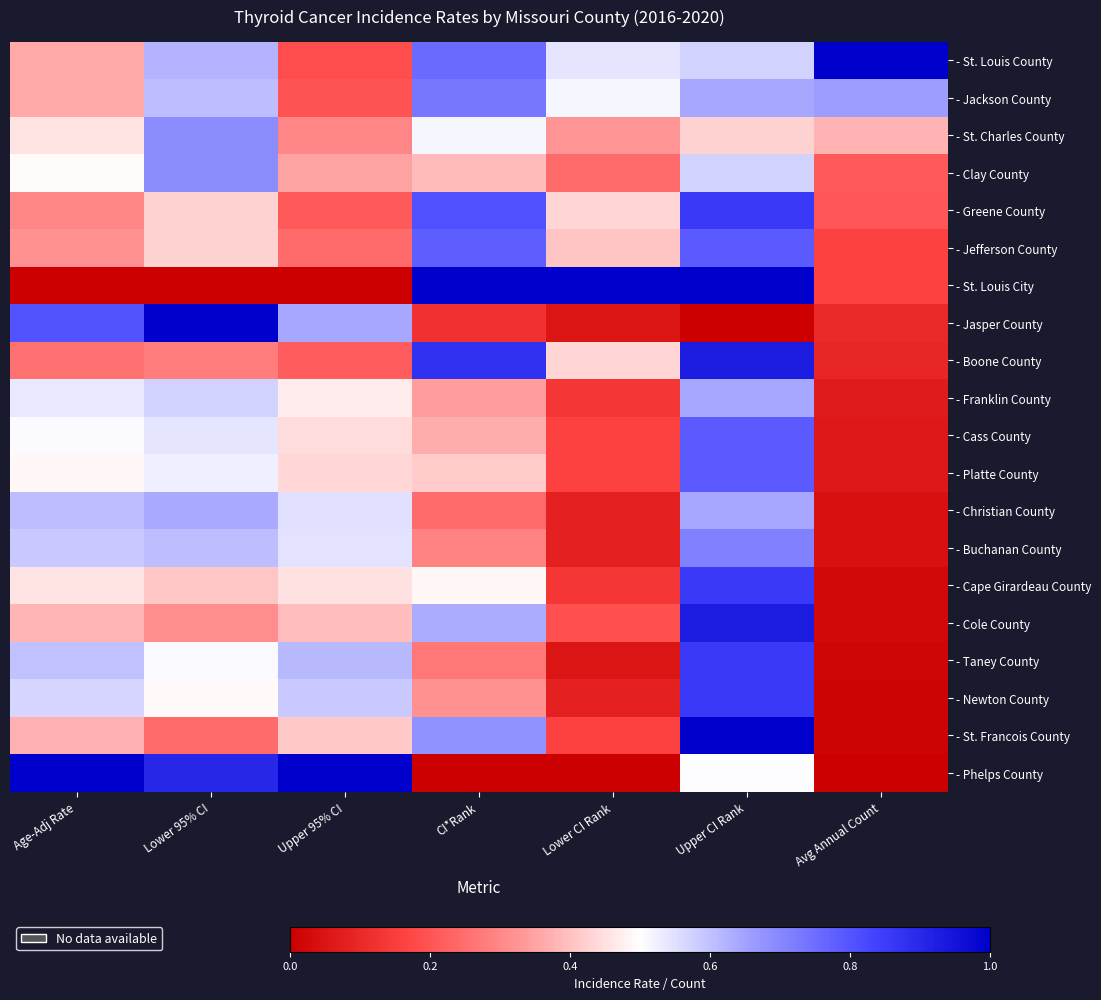

Reading left to right, transcribe all the data shown in this chart.

- St. Louis County: Age-Adj Rate=0.4	Lower 95% CI=0.6	Upper 95% CI=0.2	CI*Rank=0.8	Lower CI Rank=0.5	Upper CI Rank=0.6	Avg Annual Count=1.0
- Jackson County: Age-Adj Rate=0.4	Lower 95% CI=0.6	Upper 95% CI=0.2	CI*Rank=0.7	Lower CI Rank=0.5	Upper CI Rank=0.6	Avg Annual Count=0.7
- St. Charles County: Age-Adj Rate=0.5	Lower 95% CI=0.7	Upper 95% CI=0.3	CI*Rank=0.5	Lower CI Rank=0.3	Upper CI Rank=0.4	Avg Annual Count=0.4
- Clay County: Age-Adj Rate=0.5	Lower 95% CI=0.7	Upper 95% CI=0.4	CI*Rank=0.4	Lower CI Rank=0.2	Upper CI Rank=0.6	Avg Annual Count=0.2
- Greene County: Age-Adj Rate=0.3	Lower 95% CI=0.4	Upper 95% CI=0.2	CI*Rank=0.8	Lower CI Rank=0.4	Upper CI Rank=0.9	Avg Annual Count=0.2
- Jefferson County: Age-Adj Rate=0.3	Lower 95% CI=0.4	Upper 95% CI=0.2	CI*Rank=0.8	Lower CI Rank=0.4	Upper CI Rank=0.8	Avg Annual Count=0.2
- St. Louis City: Age-Adj Rate=0.0	Lower 95% CI=0.0	Upper 95% CI=0.0	CI*Rank=1.0	Lower CI Rank=1.0	Upper CI Rank=1.0	Avg Annual Count=0.2
- Jasper County: Age-Adj Rate=0.8	Lower 95% CI=1.0	Upper 95% CI=0.6	CI*Rank=0.1	Lower CI Rank=0.1	Upper CI Rank=0.0	Avg Annual Count=0.1
- Boone County: Age-Adj Rate=0.3	Lower 95% CI=0.3	Upper 95% CI=0.2	CI*Rank=0.9	Lower CI Rank=0.4	Upper CI Rank=0.9	Avg Annual Count=0.1
- Franklin County: Age-Adj Rate=0.5	Lower 95% CI=0.6	Upper 95% CI=0.5	CI*Rank=0.3	Lower CI Rank=0.1	Upper CI Rank=0.6	Avg Annual Count=0.1
- Cass County: Age-Adj Rate=0.5	Lower 95% CI=0.5	Upper 95% CI=0.4	CI*Rank=0.4	Lower CI Rank=0.2	Upper CI Rank=0.8	Avg Annual Count=0.1
- Platte County: Age-Adj Rate=0.5	Lower 95% CI=0.5	Upper 95% CI=0.4	CI*Rank=0.4	Lower CI Rank=0.2	Upper CI Rank=0.8	Avg Annual Count=0.1
- Christian County: Age-Adj Rate=0.6	Lower 95% CI=0.6	Upper 95% CI=0.5	CI*Rank=0.2	Lower CI Rank=0.1	Upper CI Rank=0.6	Avg Annual Count=0.0
- Buchanan County: Age-Adj Rate=0.6	Lower 95% CI=0.6	Upper 95% CI=0.5	CI*Rank=0.3	Lower CI Rank=0.1	Upper CI Rank=0.7	Avg Annual Count=0.0
- Cape Girardeau County: Age-Adj Rate=0.5	Lower 95% CI=0.4	Upper 95% CI=0.5	CI*Rank=0.5	Lower CI Rank=0.1	Upper CI Rank=0.9	Avg Annual Count=0.0
- Cole County: Age-Adj Rate=0.4	Lower 95% CI=0.3	Upper 95% CI=0.4	CI*Rank=0.6	Lower CI Rank=0.2	Upper CI Rank=0.9	Avg Annual Count=0.0
- Taney County: Age-Adj Rate=0.6	Lower 95% CI=0.5	Upper 95% CI=0.6	CI*Rank=0.3	Lower CI Rank=0.1	Upper CI Rank=0.9	Avg Annual Count=0.0
- Newton County: Age-Adj Rate=0.6	Lower 95% CI=0.5	Upper 95% CI=0.6	CI*Rank=0.3	Lower CI Rank=0.1	Upper CI Rank=0.9	Avg Annual Count=0.0
- St. Francois County: Age-Adj Rate=0.4	Lower 95% CI=0.2	Upper 95% CI=0.4	CI*Rank=0.7	Lower CI Rank=0.2	Upper CI Rank=1.0	Avg Annual Count=0.0
- Phelps County: Age-Adj Rate=1.0	Lower 95% CI=0.9	Upper 95% CI=1.0	CI*Rank=0.0	Lower CI Rank=0.0	Upper CI Rank=0.5	Avg Annual Count=0.0